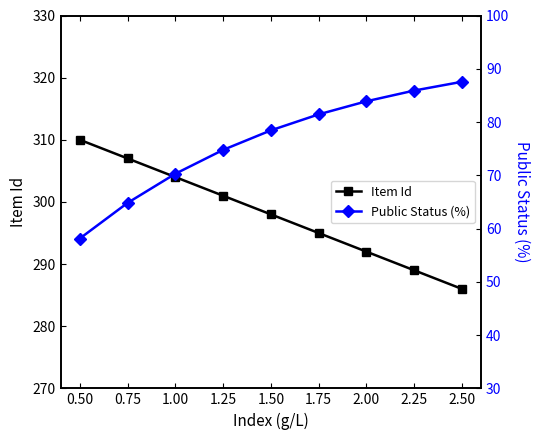

List the series in order of their peak value, highest first.

Item Id, Public Status (%)